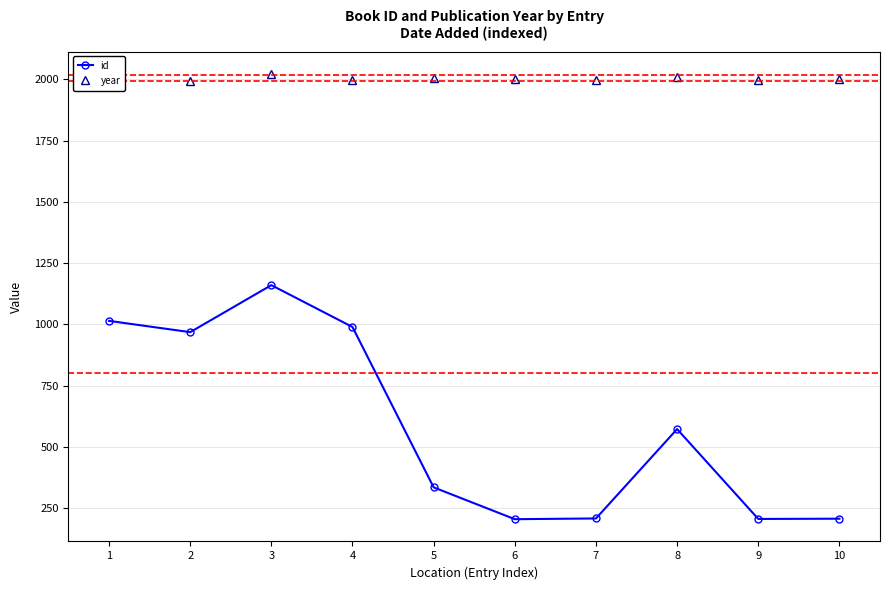

True or false: year and id intersect in this chart.

False